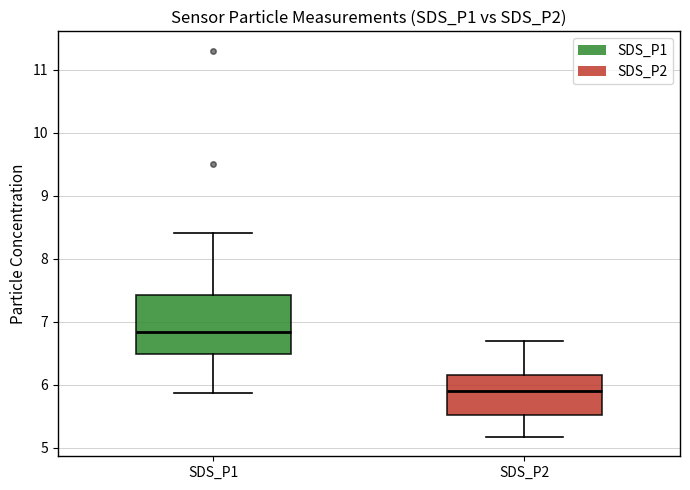

Which box's median line is the lowest?

SDS_P2